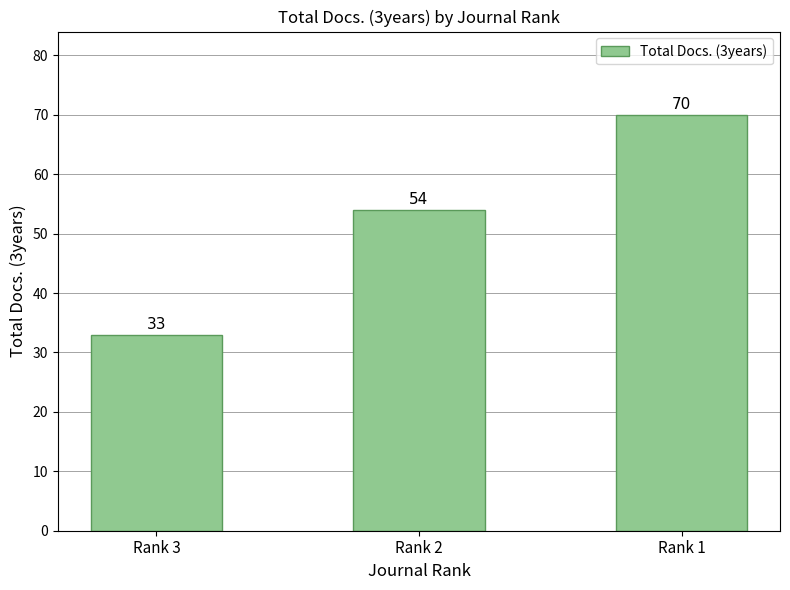

How many data points are less than 54?

1